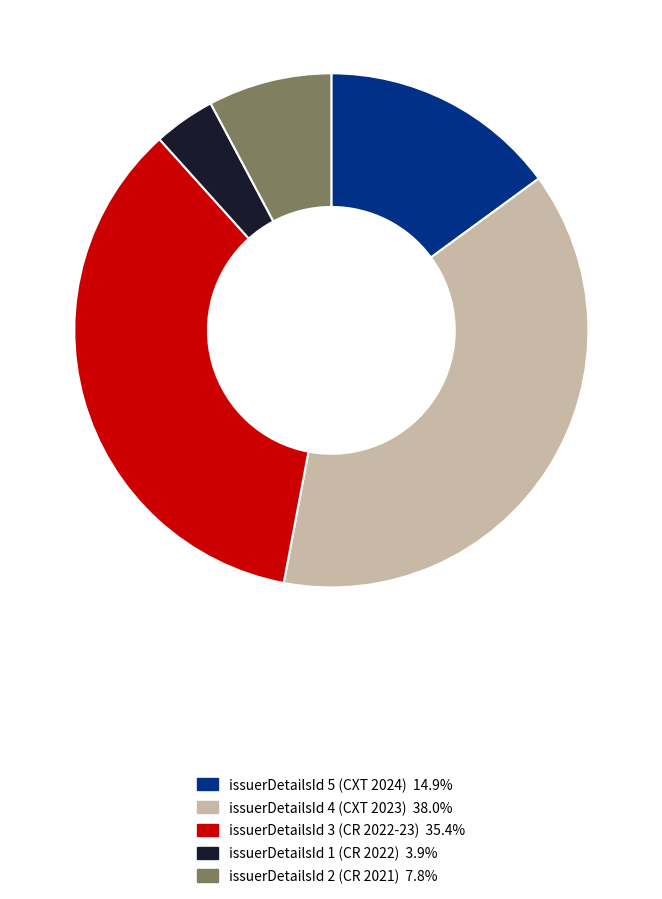

Does any single category account for the majority?

No